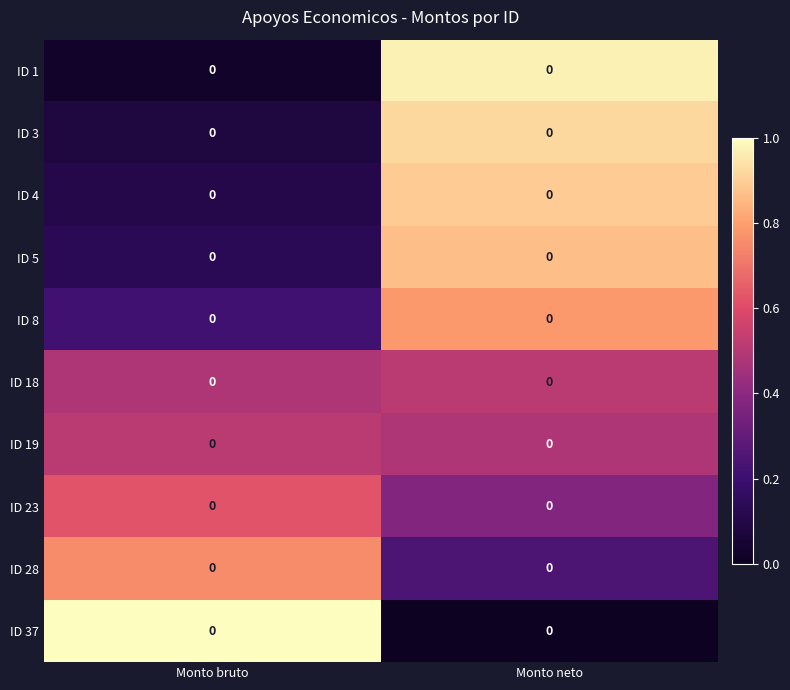

Which has a higher value, Monto neto or Monto bruto?

Monto neto